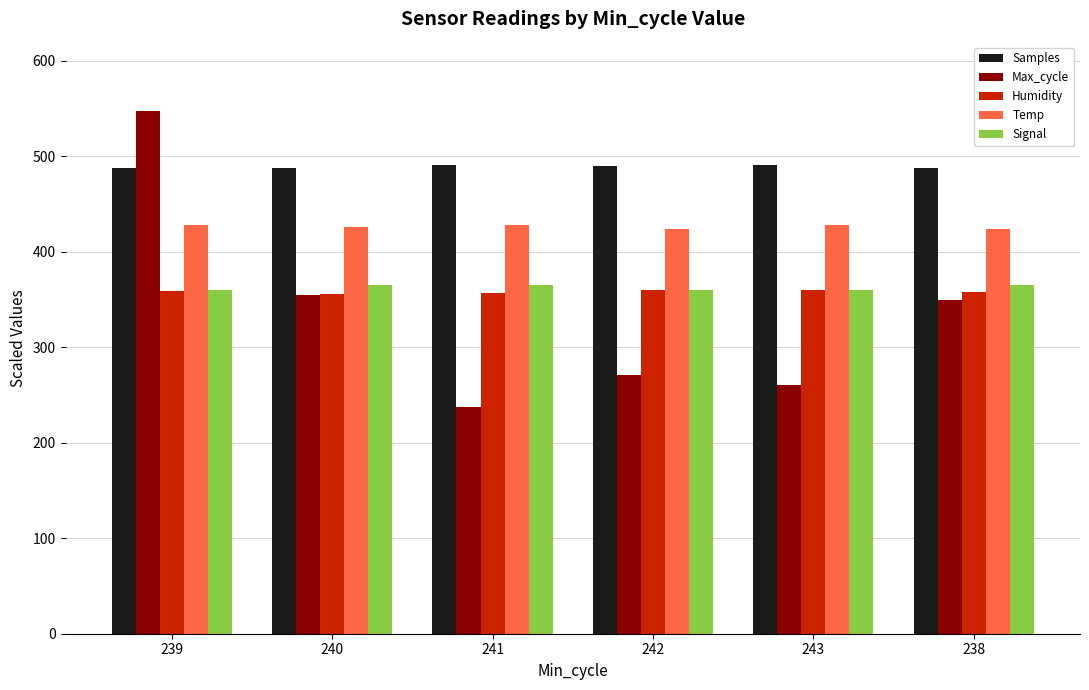

What is the sum of the Samples values at 238 and 239?

975.1